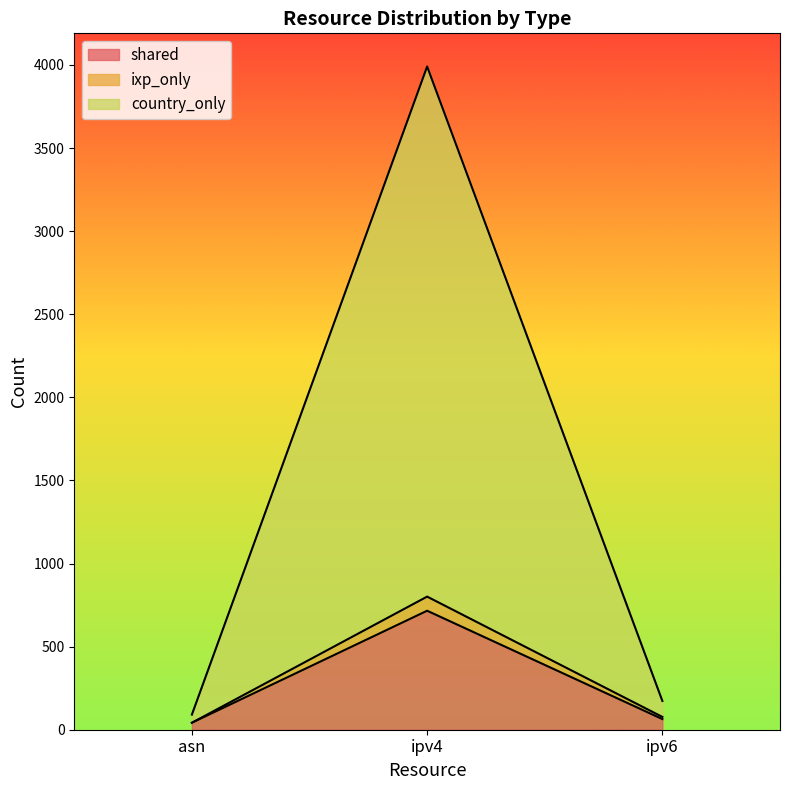

What is the total value across all series at ipv6?

173